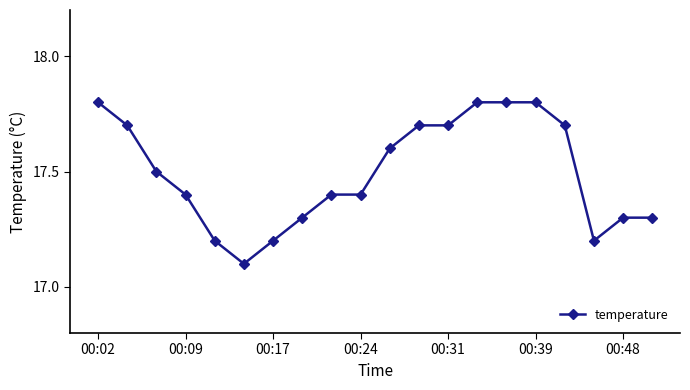

Reading left to right, what are all the values shown in this chart?

17.8	17.7	17.5	17.4	17.2	17.1	17.2	17.3	17.4	17.4	17.6	17.7	17.7	17.8	17.8	17.8	17.7	17.2	17.3	17.3